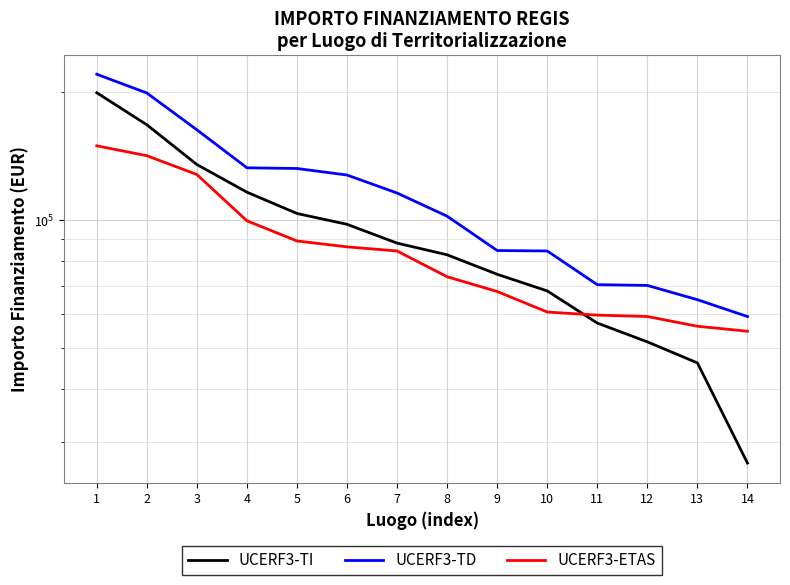

Reading right to left, transcribe all the data shown in this chart.

UCERF3-TI: 26730.0	46044.5	51620.1	57160.7	68057.8	74486.0	82798.6	88213.8	97694.9	103619.9	116324.6	135157.2	167724.8	199567.7
UCERF3-TD: 59229.0	64886.6	70120.9	70397.4	84538.8	84744.5	102092.5	115789.8	127674.8	132279.7	132781.0	163198.8	199303.9	220663.0
UCERF3-ETAS: 54682.1	56181.6	59229.0	59681.5	60687.8	67843.7	73496.1	84538.8	86448.2	89266.3	99582.8	128032.6	141794.5	149604.4